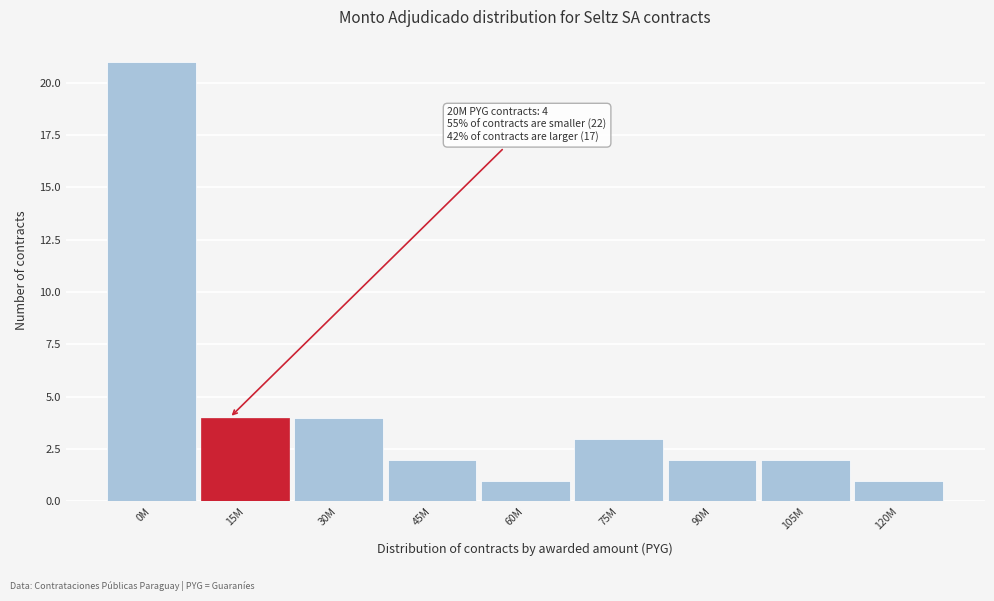

Reading right to left, list all the values displayed in this chart.

120M=1	105M=2	90M=2	75M=3	60M=1	45M=2	30M=4	15M=4	0M=21